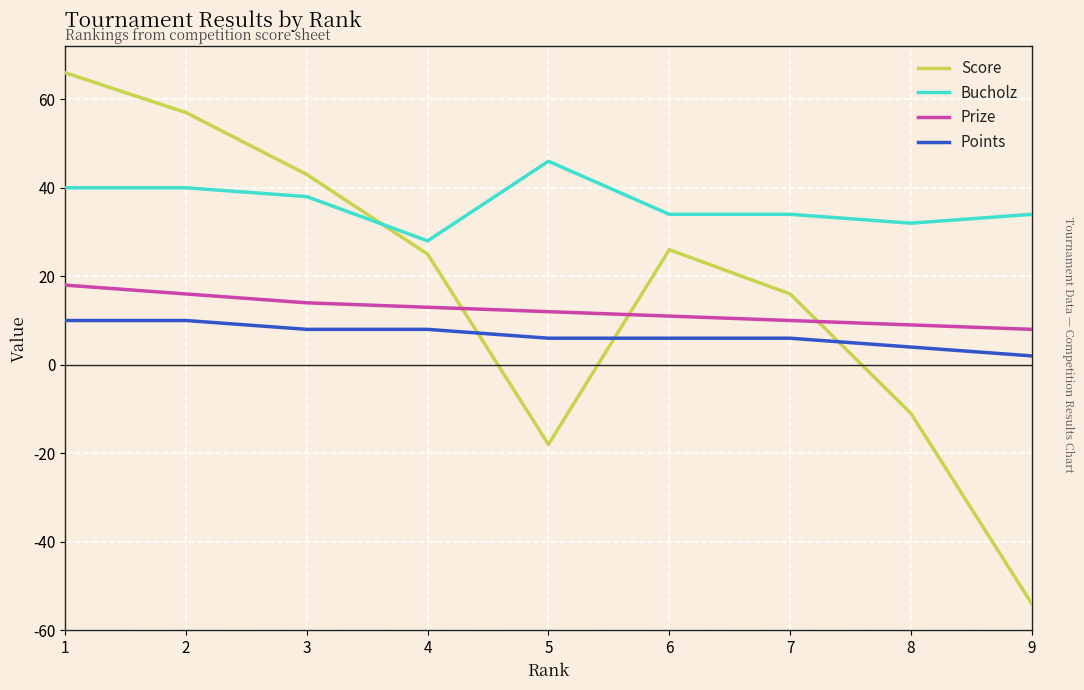

The Bucholz series shows 67 at 2. True or false?

False